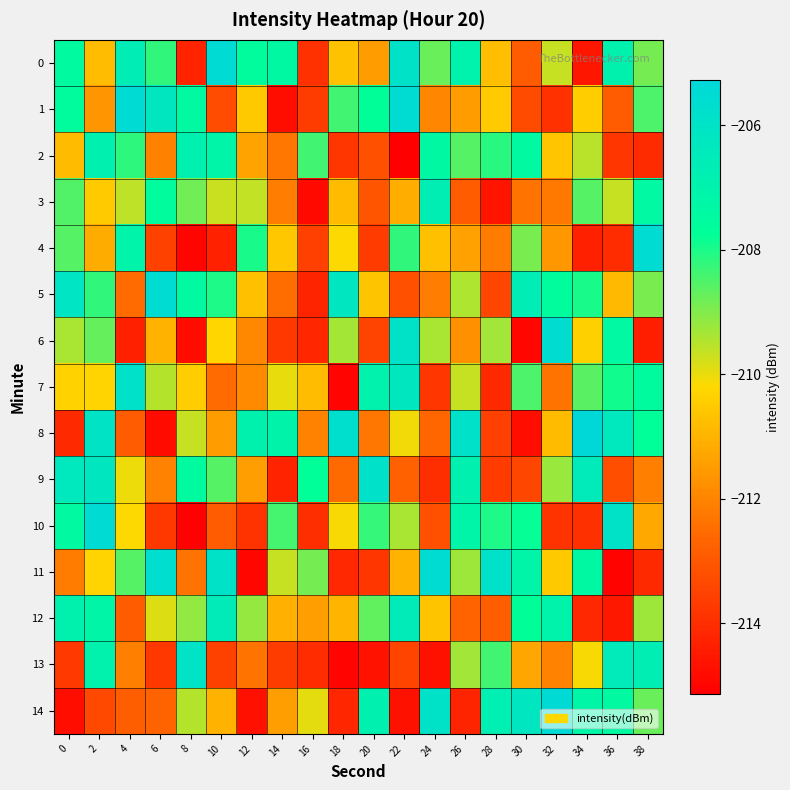

What is the greatest value displayed?

-205.3